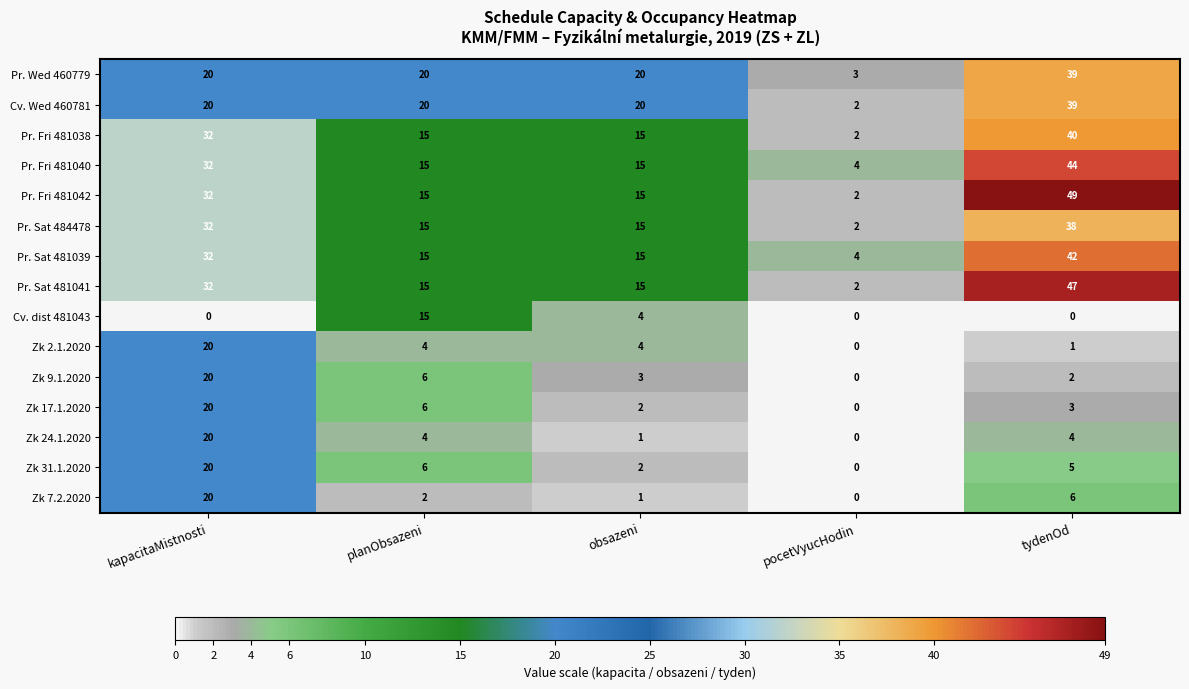

The value of Zk 31.1.2020 at tydenOd is 7. True or false?

False